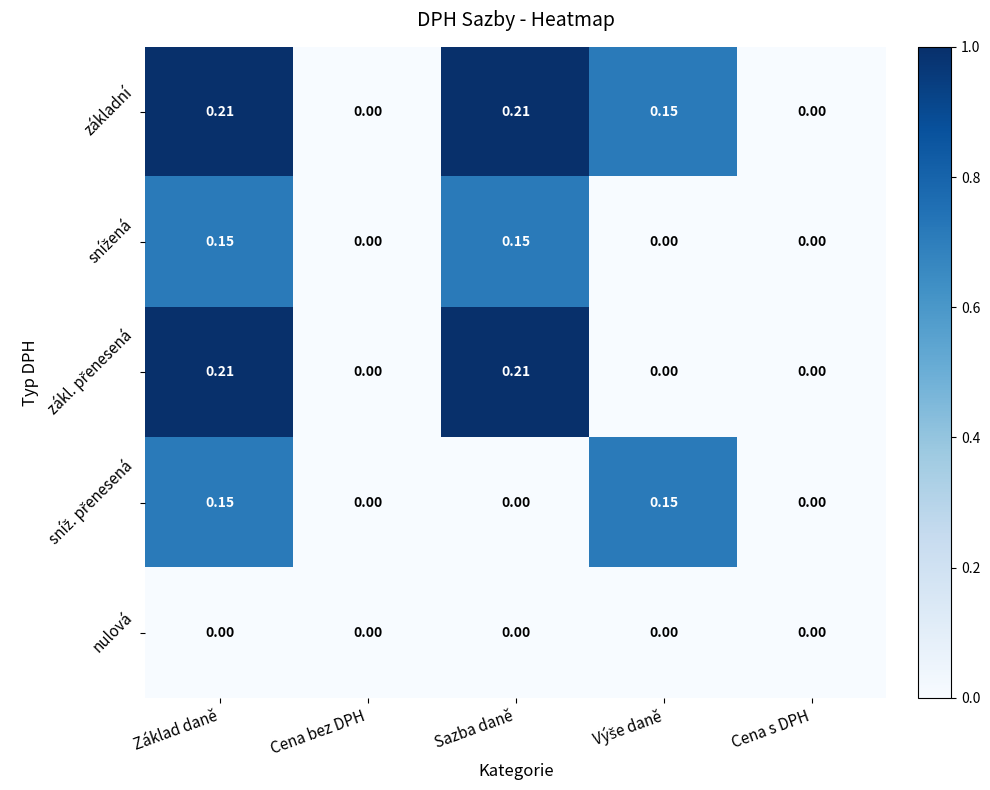

At which category is the sum across all series the highest?

Základ daně